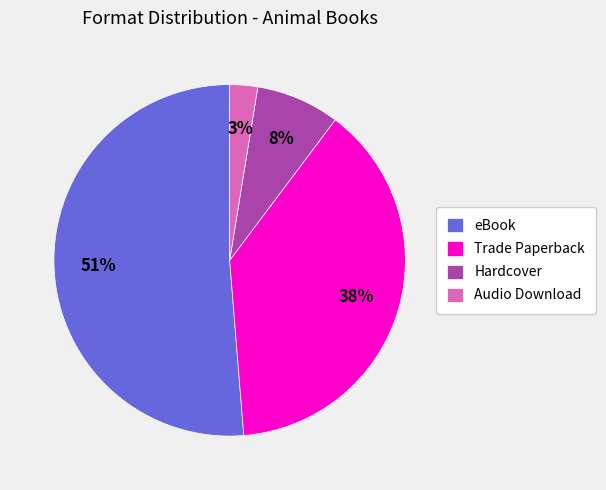

The Hardcover slice represents 8% of the pie. True or false?

True